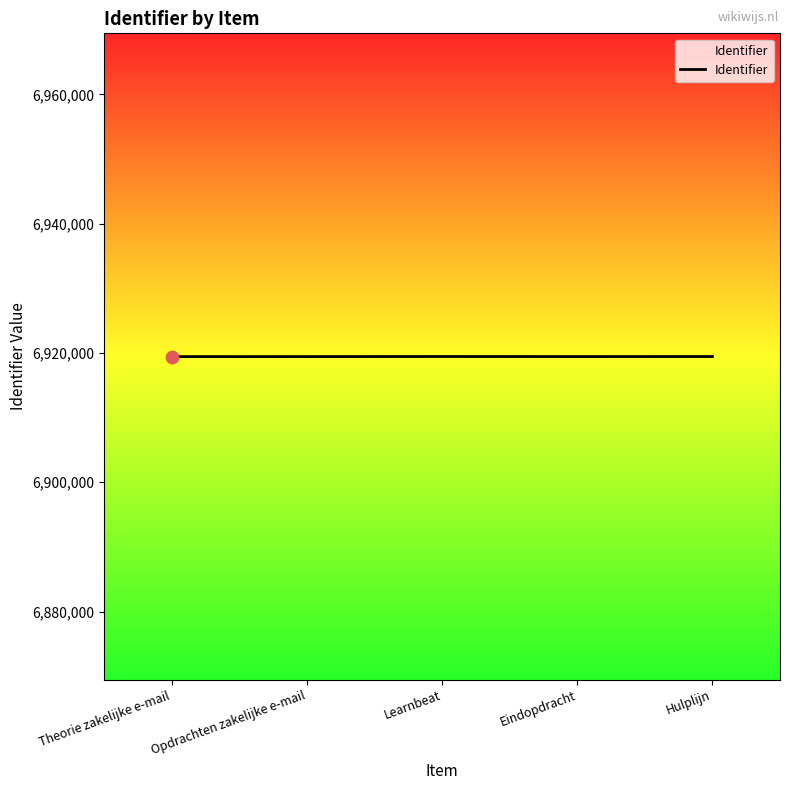

What is the change in value from Theorie zakelijke e-mail to Learnbeat?

+15